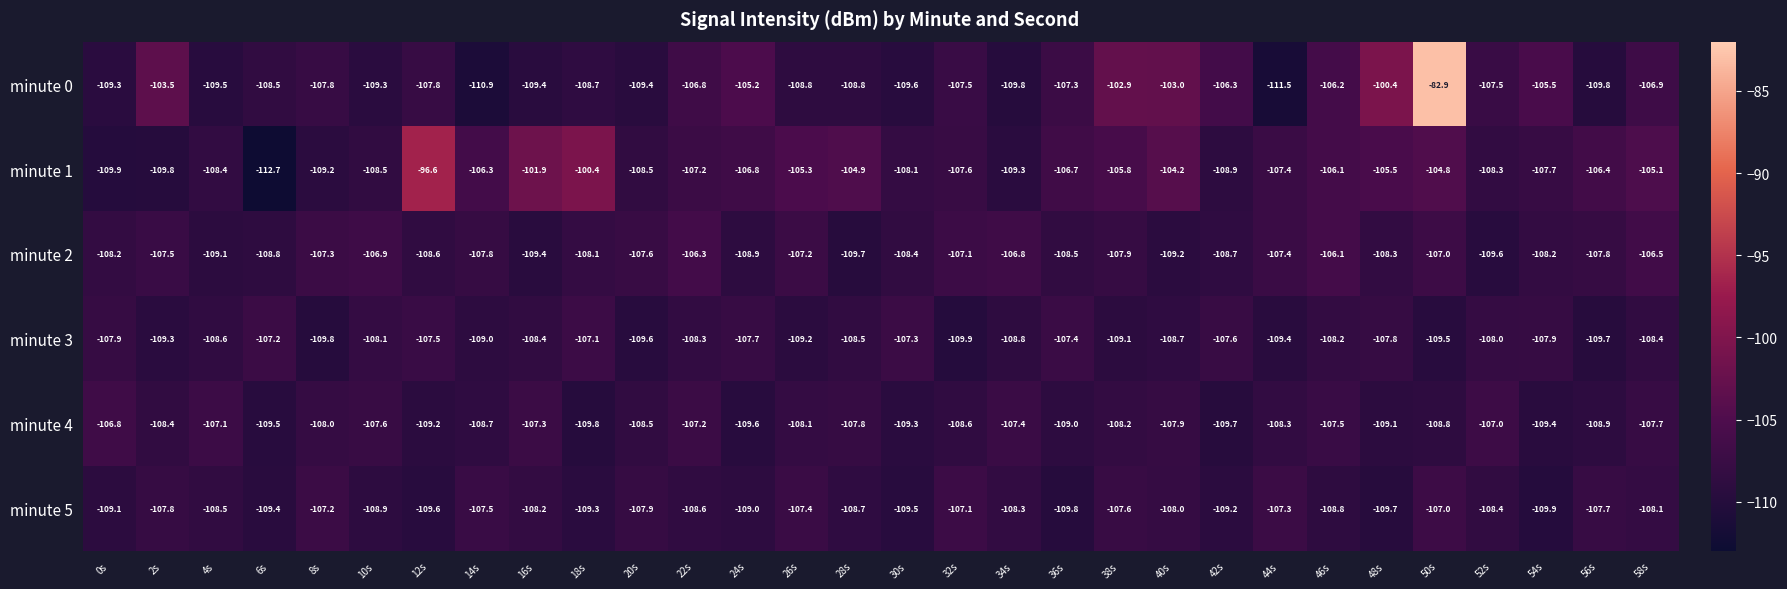

What is the difference between the second highest and second lowest values in the minute 2 series?

3.3